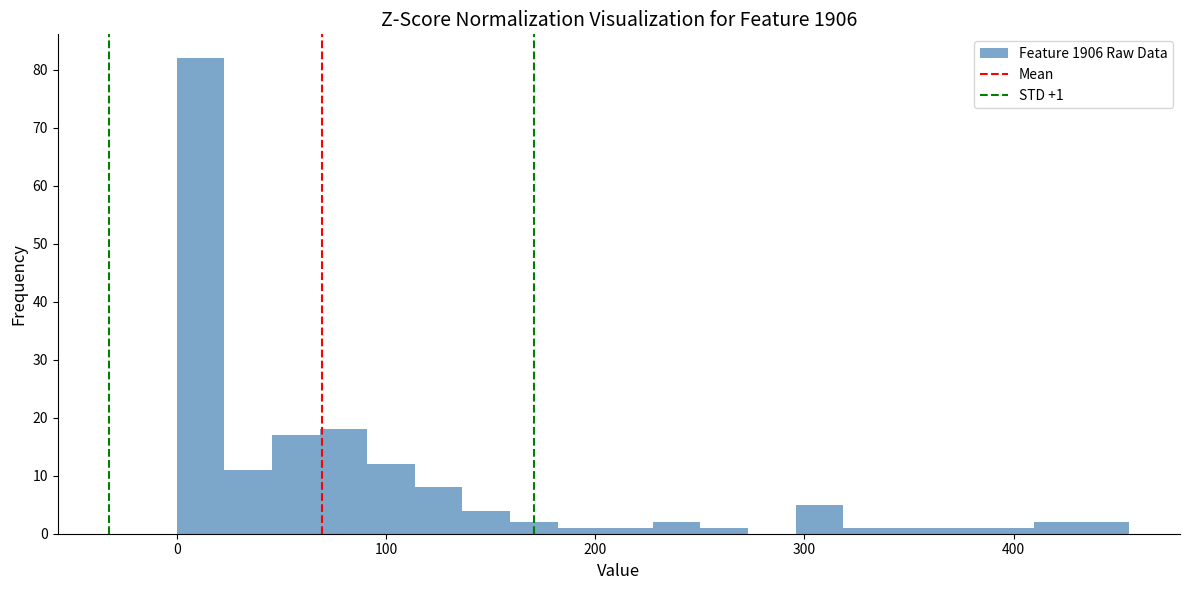

Around what value on the x-axis is the tallest bar? Give the approximate position of its centre, as read against the axis.

10